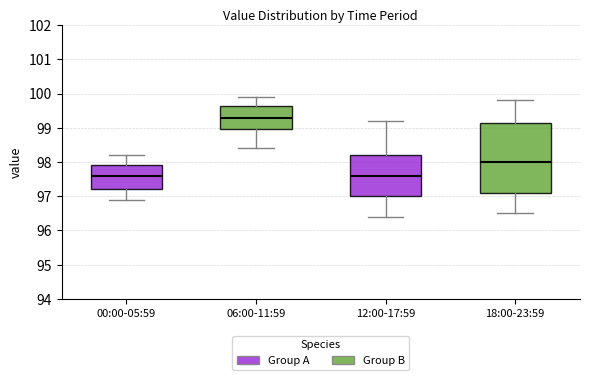

Where does the lower whisker of the box for 18:00-23:59 end on the y-axis? The values are not printed on the chart, so give them approximately, as read against the axis.

96.5